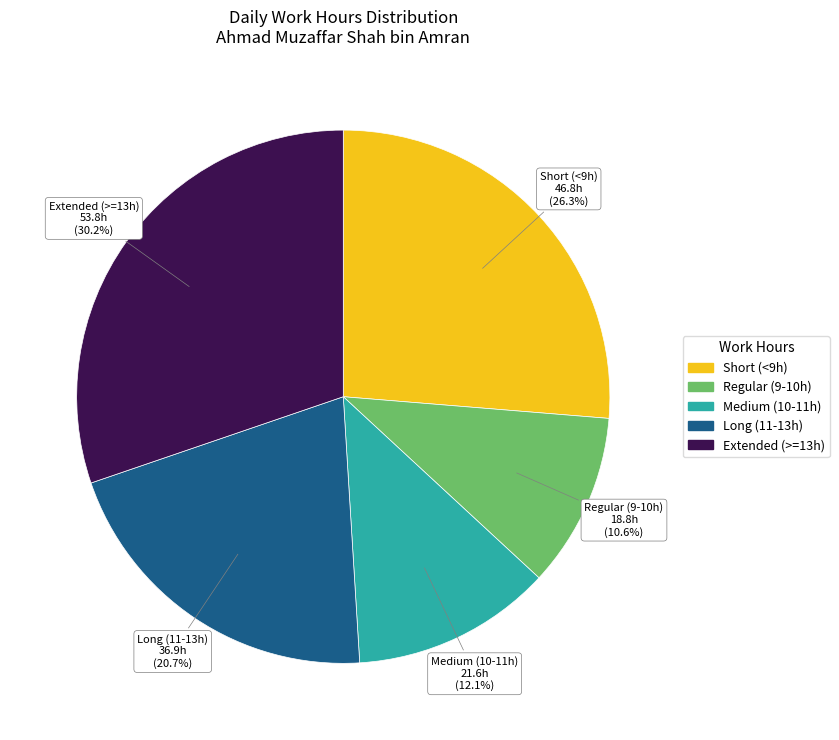

Between Extended (>=13h) and Medium (10-11h), which is larger?

Extended (>=13h)